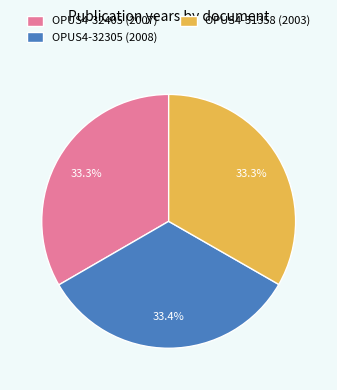

Is OPUS4-32305 (2008) the majority of the pie?

No